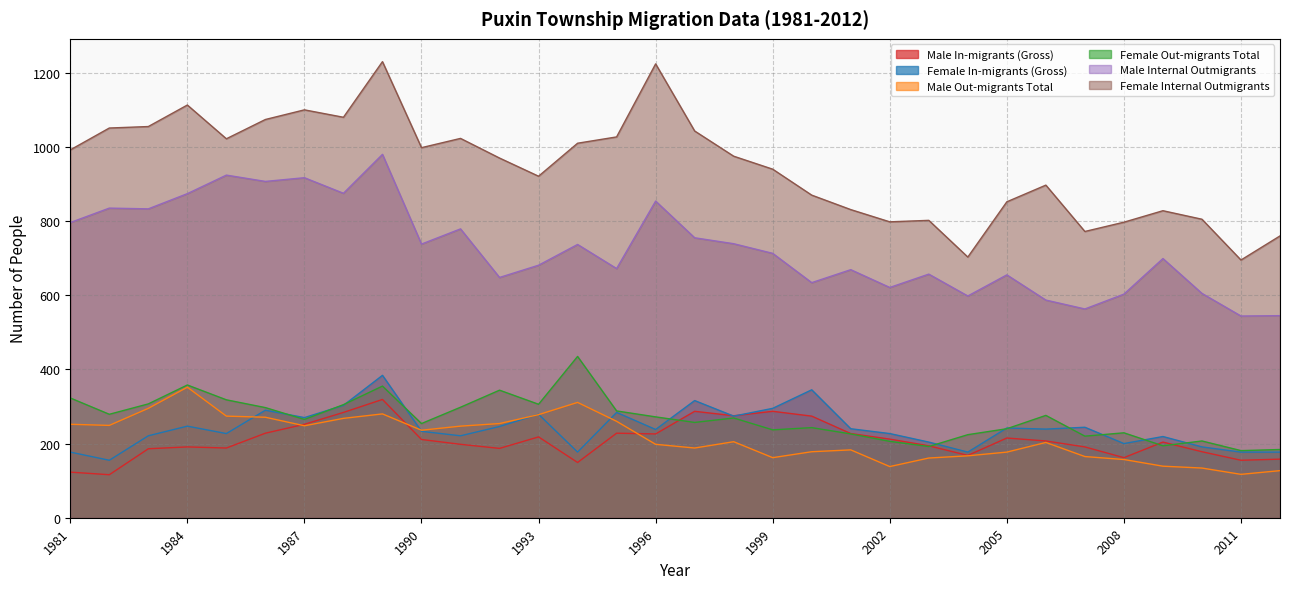

Reading left to right, list all the values displayed in this chart.

Male In-migrants (Gross): 1981=123	1982=116	1983=186	1984=191	1985=188	1986=228	1987=252	1988=284	1989=319	1990=211	1991=198	1992=187	1993=218	1994=149	1995=228	1996=226	1997=287	1998=275	1999=287	2000=274	2001=227	2002=212	2003=194	2004=168	2005=215	2006=207	2007=191	2008=162	2009=204	2010=178	2011=155	2012=158
Female In-migrants (Gross): 1981=177	1982=155	1983=221	1984=247	1985=227	1986=290	1987=270	1988=303	1989=384	1990=233	1991=221	1992=246	1993=279	1994=177	1995=284	1996=238	1997=316	1998=274	1999=295	2000=345	2001=240	2002=227	2003=204	2004=177	2005=242	2006=239	2007=244	2008=200	2009=219	2010=191	2011=177	2012=177
Male Out-migrants Total: 1981=252	1982=249	1983=295	1984=352	1985=274	1986=271	1987=248	1988=268	1989=280	1990=236	1991=247	1992=254	1993=278	1994=311	1995=260	1996=198	1997=188	1998=205	1999=162	2000=178	2001=183	2002=138	2003=161	2004=167	2005=177	2006=203	2007=165	2008=157	2009=139	2010=134	2011=117	2012=127
Female Out-migrants Total: 1981=323	1982=279	1983=307	1984=358	1985=318	1986=297	1987=265	1988=305	1989=355	1990=254	1991=298	1992=344	1993=306	1994=435	1995=288	1996=272	1997=257	1998=269	1999=237	2000=243	2001=226	2002=206	2003=192	2004=224	2005=240	2006=276	2007=220	2008=229	2009=194	2010=207	2011=181	2012=184
Male Internal Outmigrants: 1981=796	1982=835	1983=833	1984=874	1985=924	1986=907	1987=917	1988=875	1989=980	1990=738	1991=779	1992=648	1993=681	1994=737	1995=672	1996=854	1997=755	1998=739	1999=713	2000=634	2001=669	2002=621	2003=657	2004=598	2005=655	2006=587	2007=563	2008=603	2009=699	2010=605	2011=544	2012=545
Female Internal Outmigrants: 1981=992	1982=1051	1983=1055	1984=1113	1985=1022	1986=1074	1987=1100	1988=1080	1989=1230	1990=998	1991=1023	1992=970	1993=921	1994=1010	1995=1027	1996=1224	1997=1043	1998=975	1999=940	2000=870	2001=831	2002=798	2003=802	2004=703	2005=852	2006=897	2007=772	2008=797	2009=828	2010=805	2011=695	2012=760